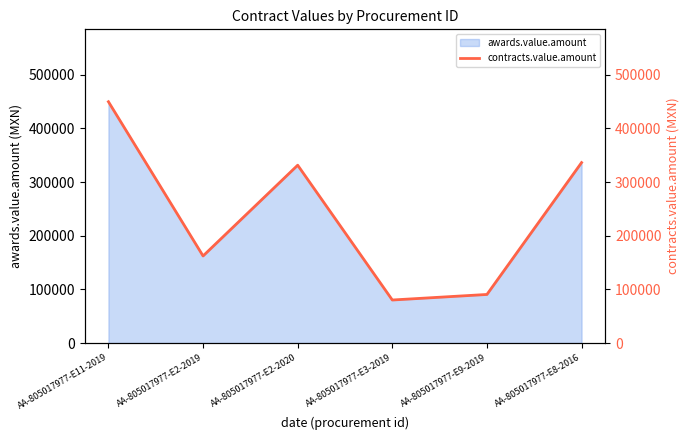

Reading left to right, list all the values displayed in this chart.

AA-805017977-E11-2019=449610.0	AA-805017977-E2-2019=162254.0	AA-805017977-E2-2020=331345.7	AA-805017977-E3-2019=80172.2	AA-805017977-E9-2019=90517.2	AA-805017977-E8-2016=336206.9